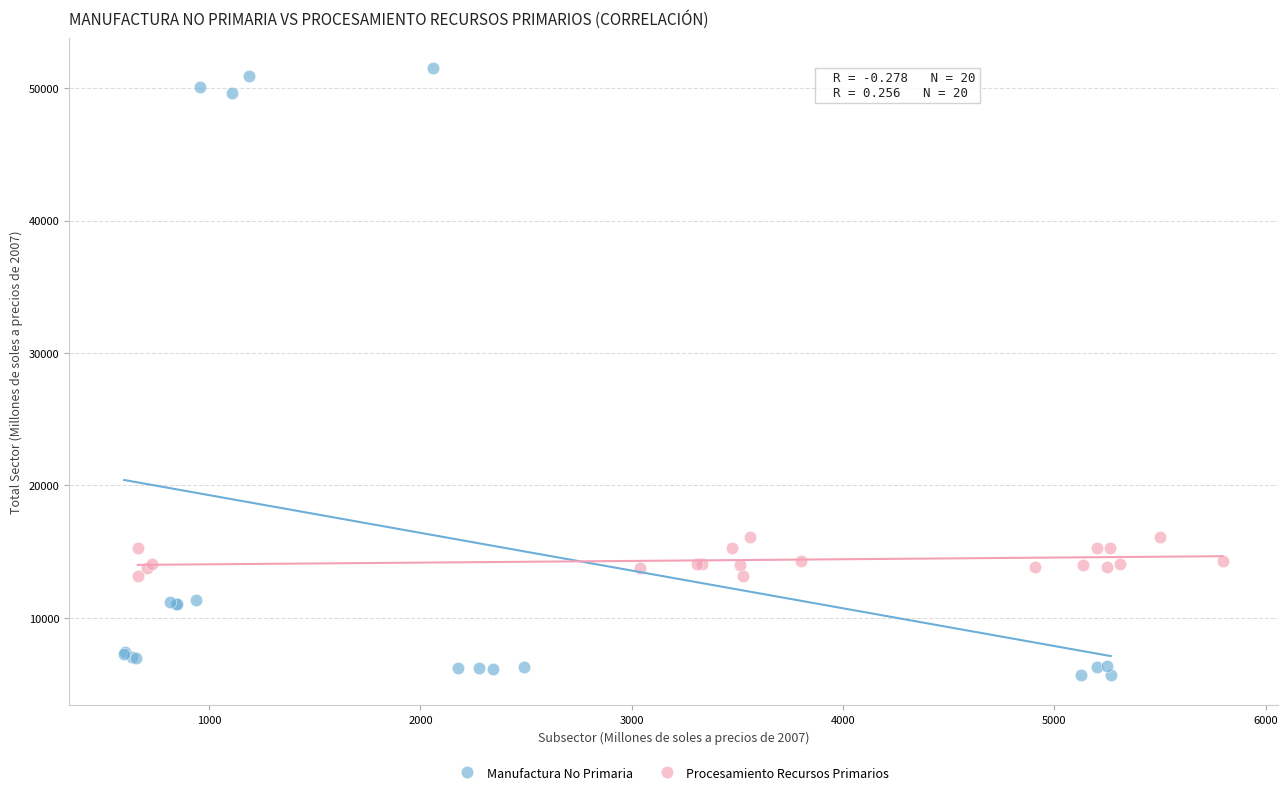

Which series reaches the minimum Y coordinate?

Manufactura No Primaria